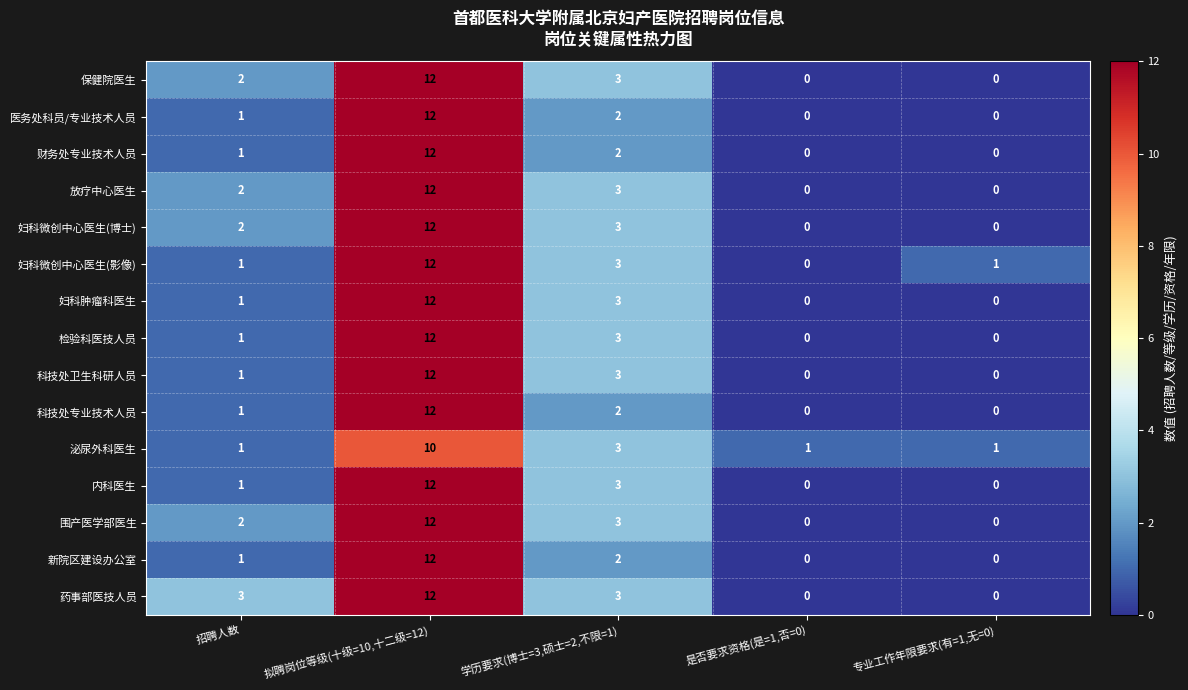

True or false: 妇科微创中心医生(影像) has a value of 1 at 招聘人数.

True